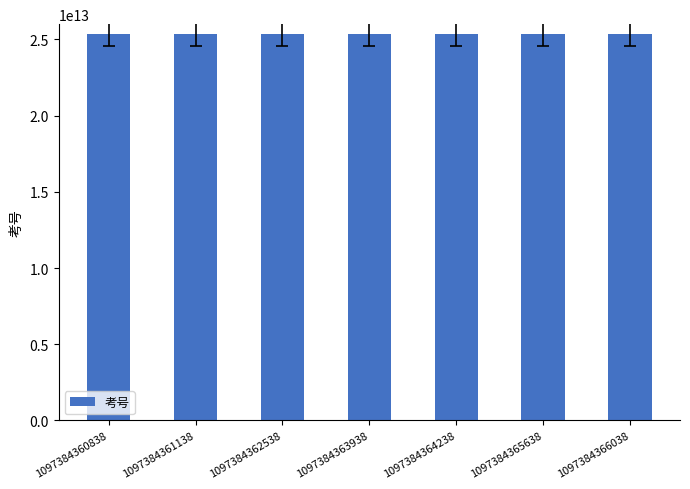

The value at 1097384364238 is 17264499016930. True or false?

False